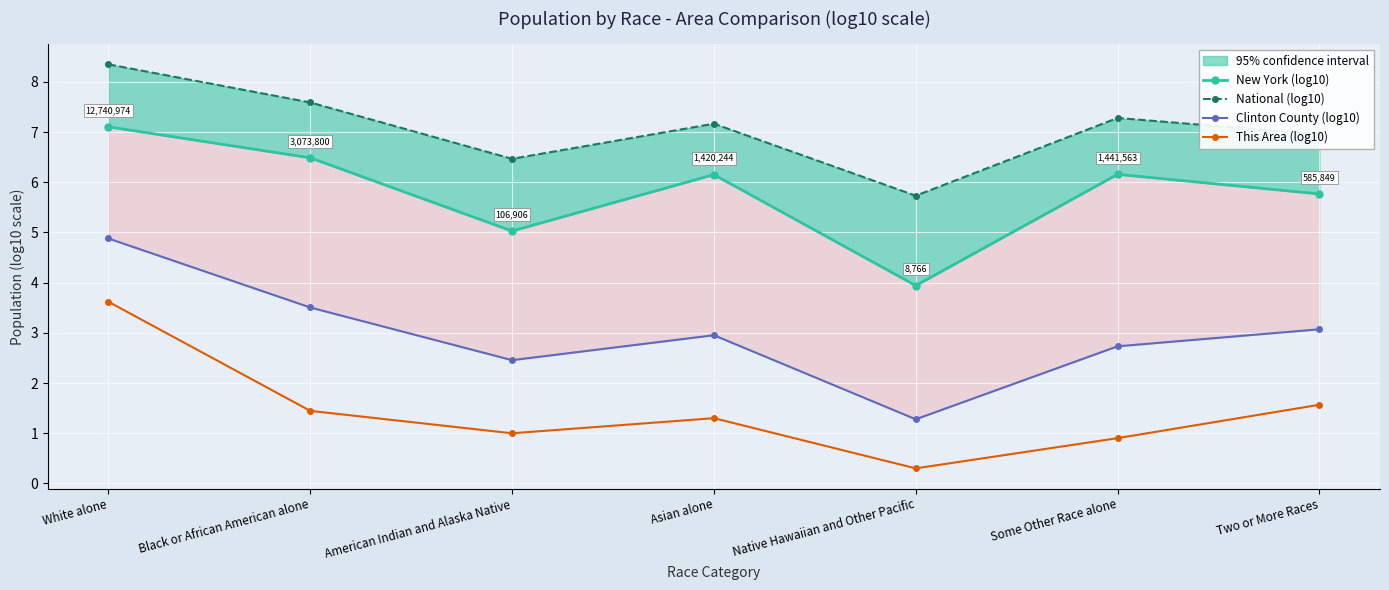

True or false: This Area (log10) and National (log10) cross at least once.

False